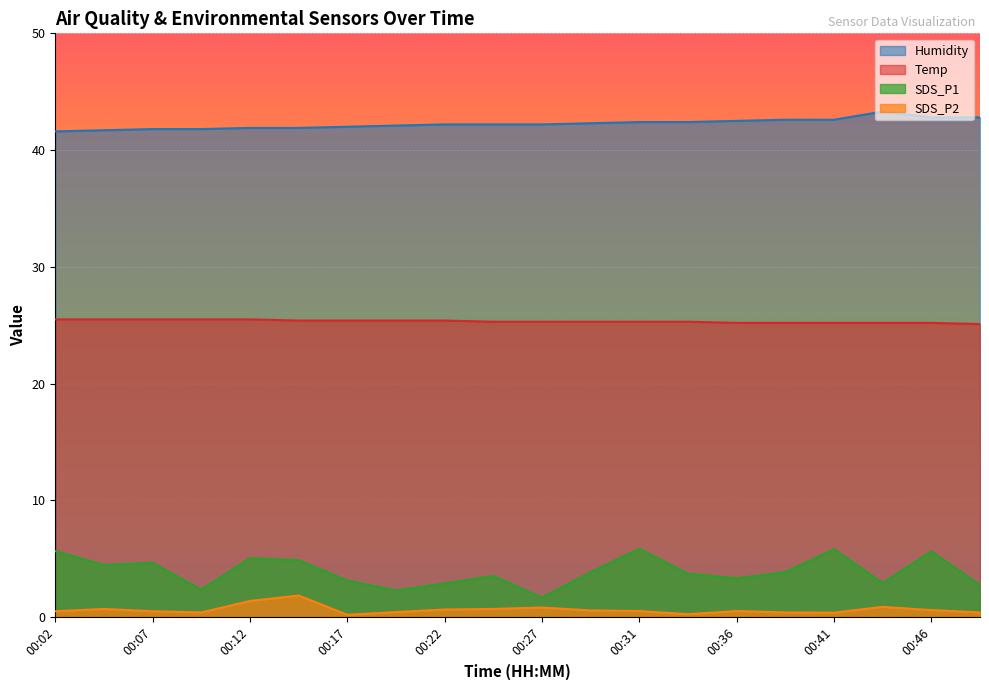

True or false: Temp and SDS_P1 cross at least once.

False